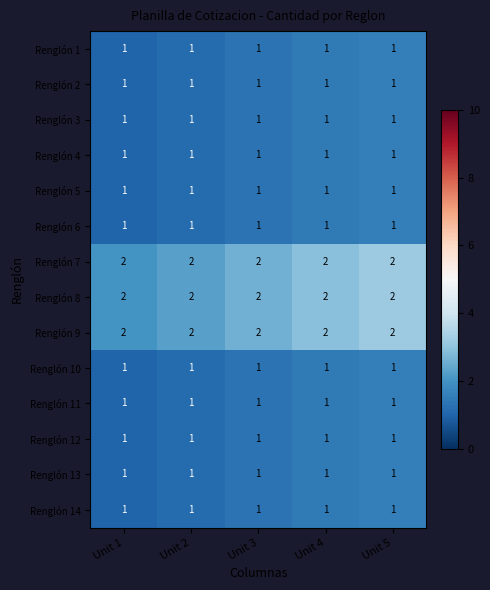

The Renglón 10 series shows 1 at Unit 4. True or false?

True